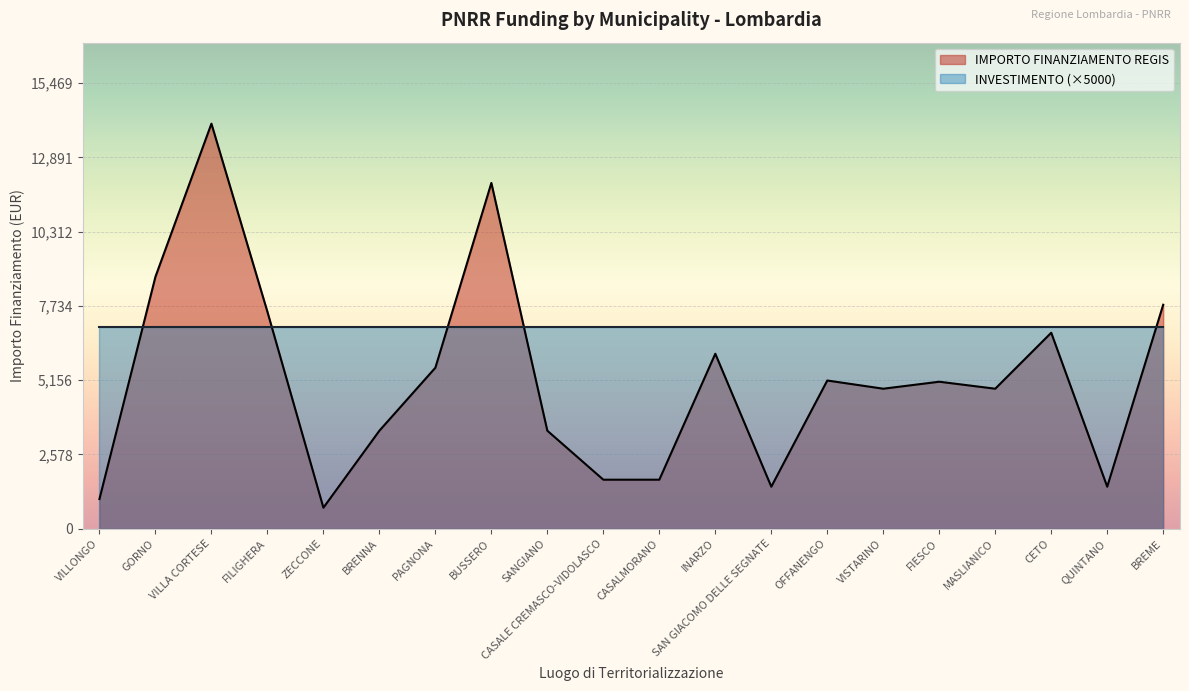

What is the value of the 8th point from the left?

12005